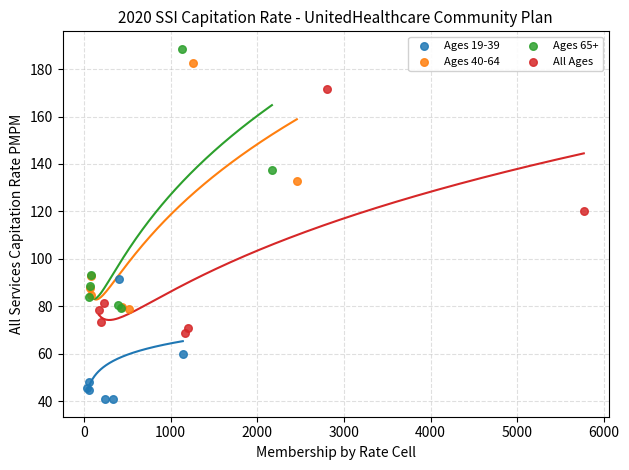

Which series has the widest spread of Y values?

Ages 65+